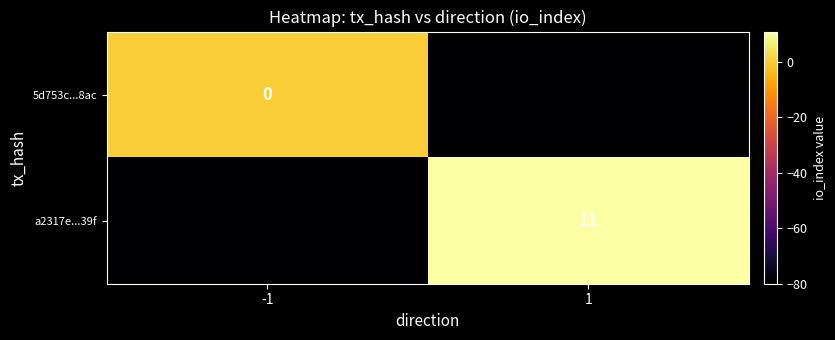

Count the number of data series in this chart.

2